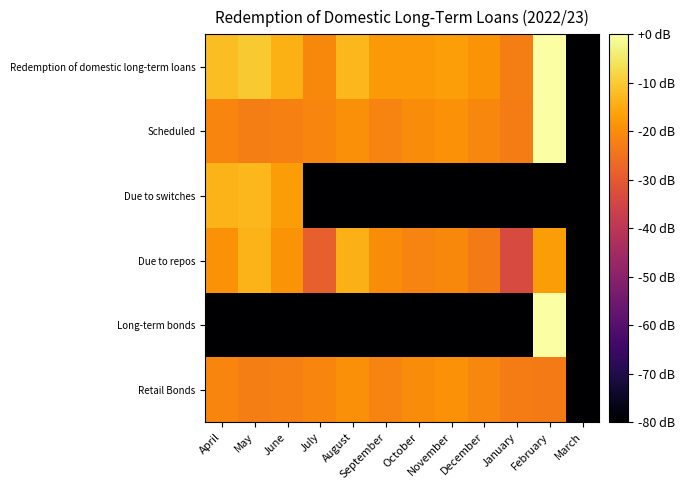

Reading right to left, what are all the values shown in this chart?

Redemption of domestic long-term loans: March=-108.4	February=0.0	January=-22.7	December=-19.0	November=-16.9	October=-17.8	September=-17.9	August=-12.9	July=-20.7	June=-14.3	May=-10.1	April=-12.0
Scheduled: March=-108.4	February=-0.1	January=-23.1	December=-21.1	November=-19.3	October=-20.0	September=-21.7	August=-19.4	July=-21.5	June=-22.2	May=-22.6	April=-21.3
Due to switches: March=-108.4	February=-108.4	January=-108.4	December=-108.4	November=-108.4	October=-108.4	September=-108.4	August=-108.4	July=-108.4	June=-17.5	May=-13.1	April=-13.6
Due to repos: March=-108.4	February=-17.5	January=-33.7	December=-23.3	November=-20.7	October=-21.8	September=-20.3	August=-14.0	July=-28.6	June=-18.9	May=-13.6	April=-19.3
Long-term bonds: March=-108.4	February=-0.1	January=-108.4	December=-108.4	November=-108.4	October=-108.4	September=-108.4	August=-108.4	July=-108.4	June=-108.4	May=-108.4	April=-108.4
Retail Bonds: March=-108.4	February=-23.2	January=-23.1	December=-21.1	November=-19.3	October=-20.0	September=-21.7	August=-19.4	July=-21.5	June=-22.2	May=-22.6	April=-21.3